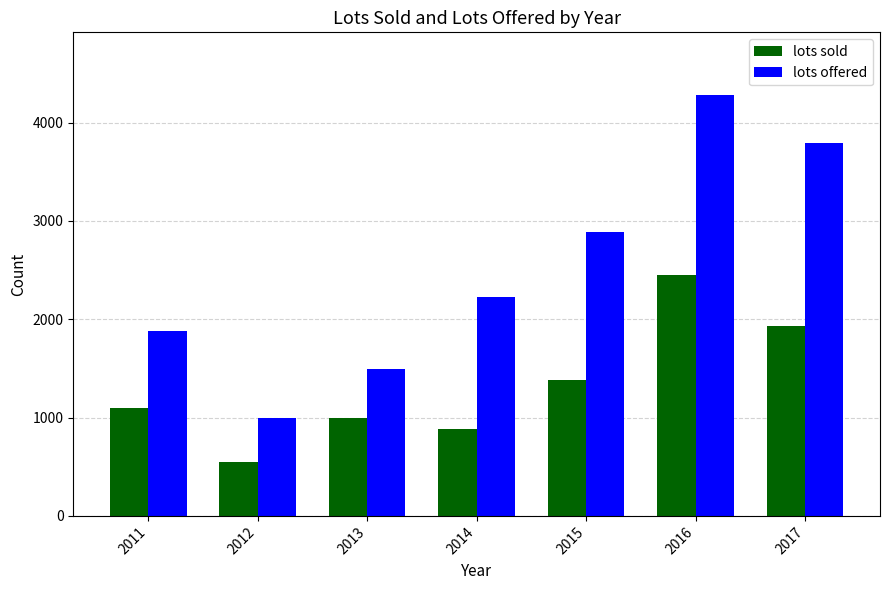

What is the value of the lots sold bar at the 4th from the left?

880